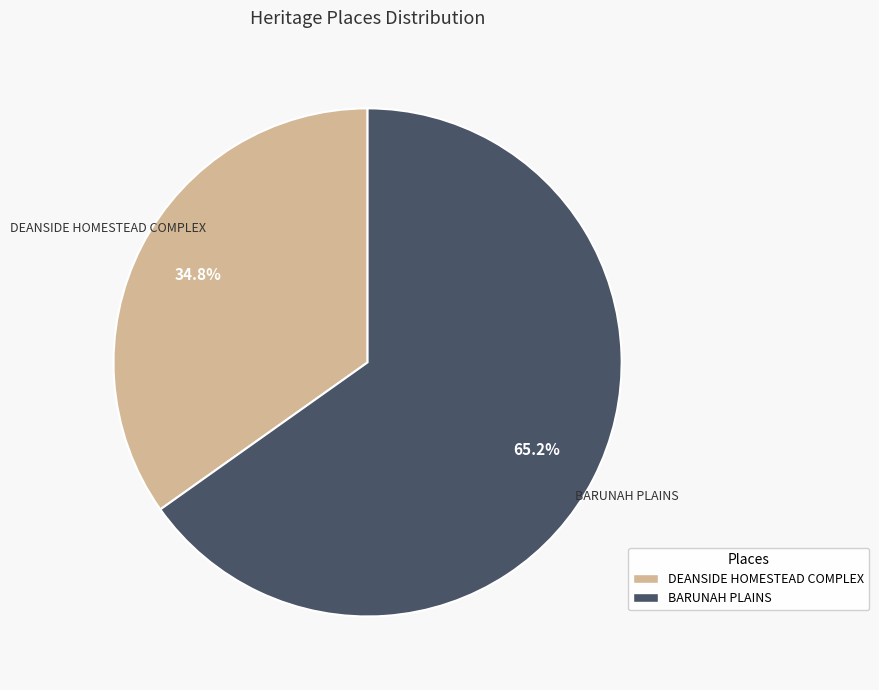

Is there a majority slice in this chart?

Yes